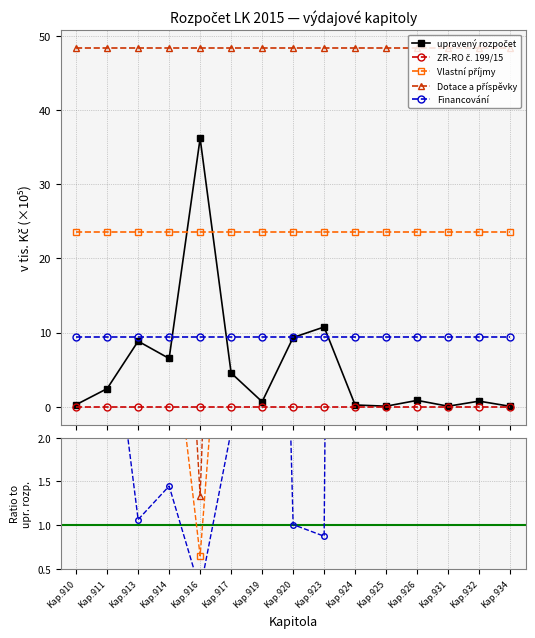

Rank the series at Kap.919 from highest to lowest value.

Dotace a příspěvky, Vlastní příjmy, Financování, upravený rozpočet, ZR-RO č. 199/15